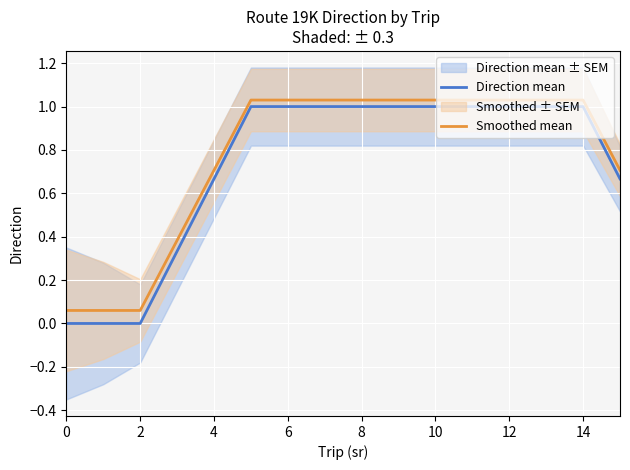

True or false: Direction mean has a value of 1.0 at 10.

True